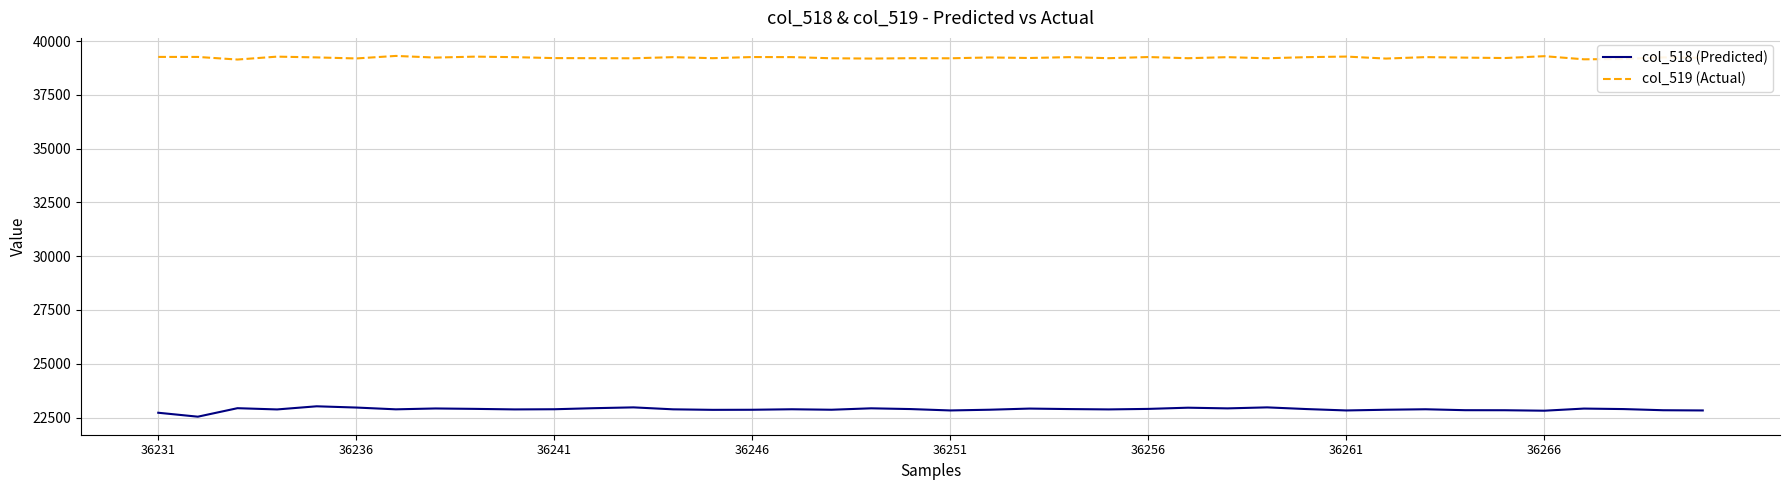

What is the minimum value for col_518 (Predicted)?

22539